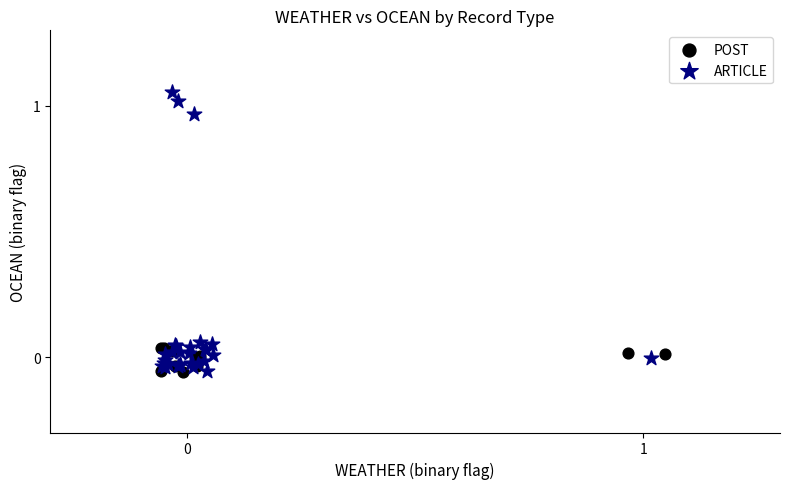

Which series has the largest Y range (max minus min)?

ARTICLE